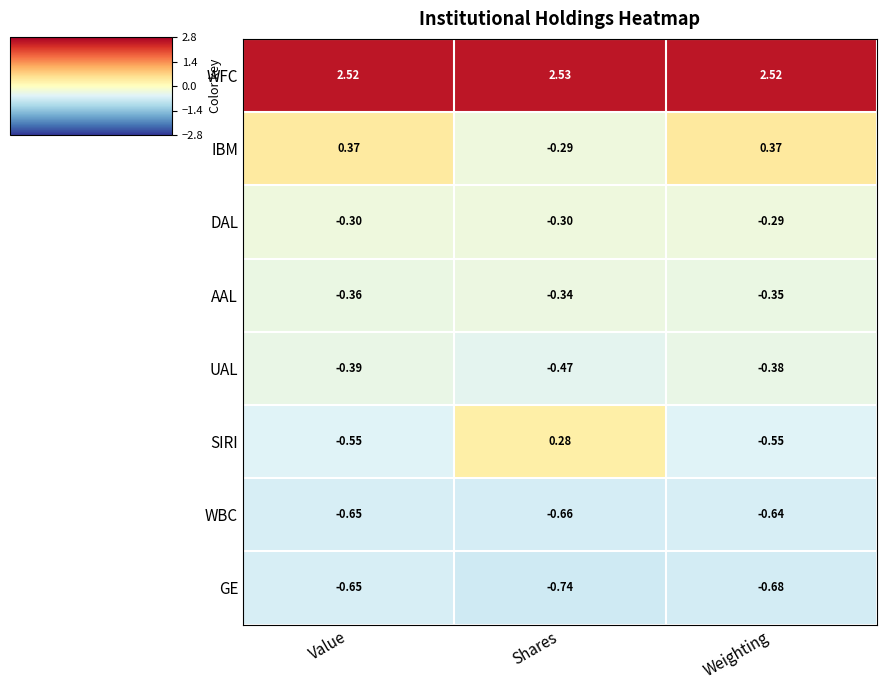

List the series in order of their peak value, lowest first.

GE, WBC, UAL, AAL, DAL, SIRI, IBM, WFC